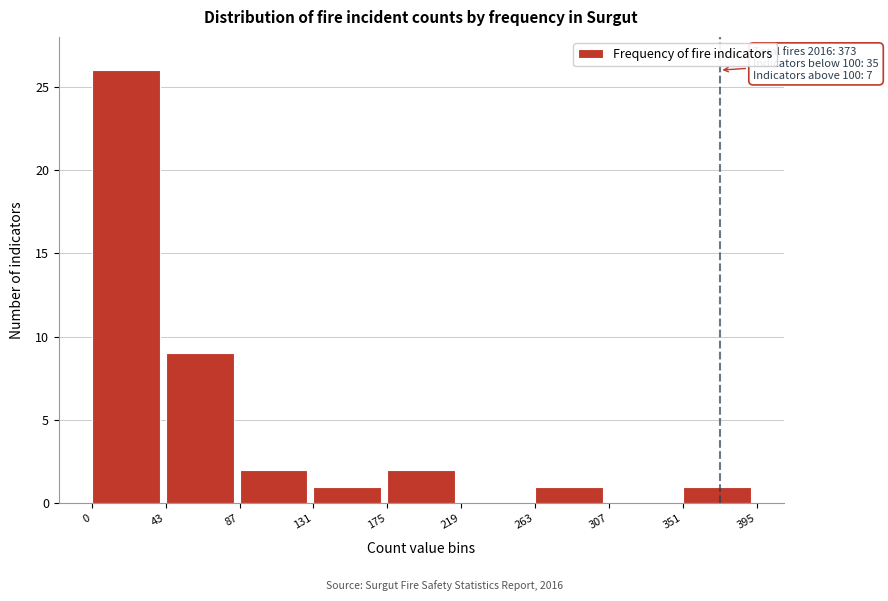

Over which range of the x-axis is the bar tallest?

0 to 43